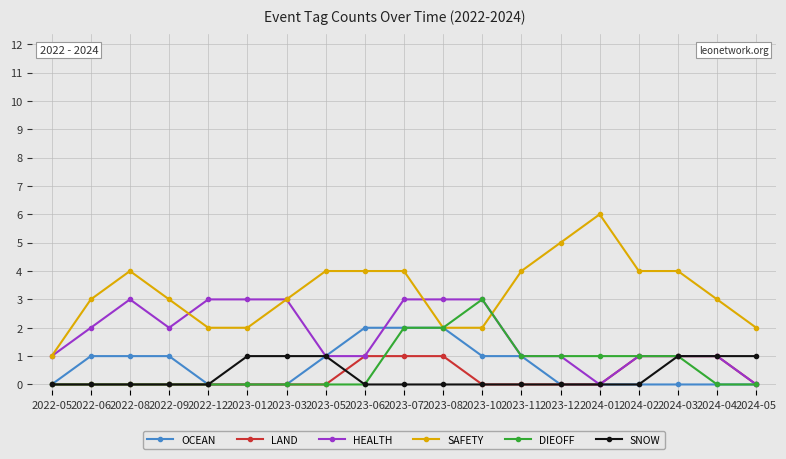

Is this an area chart (filled region under the line)?

No